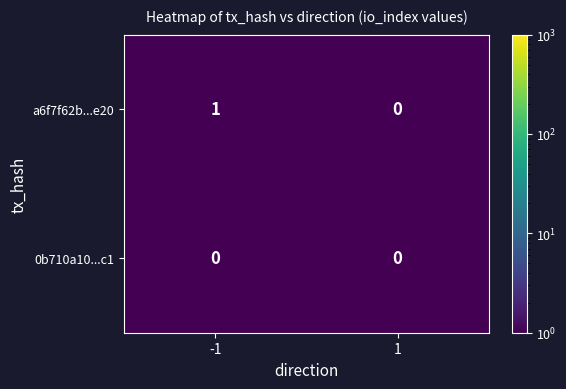

Between -1 and 1, which series saw the biggest shift?

a6f7f62b...e20